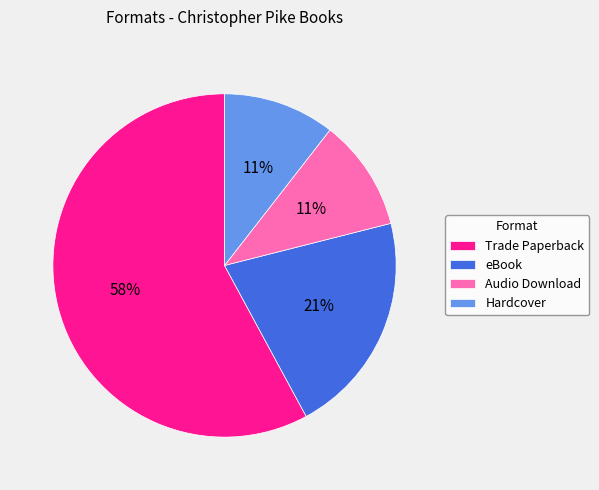

True or false: Trade Paperback accounts for 81% of the total.

False